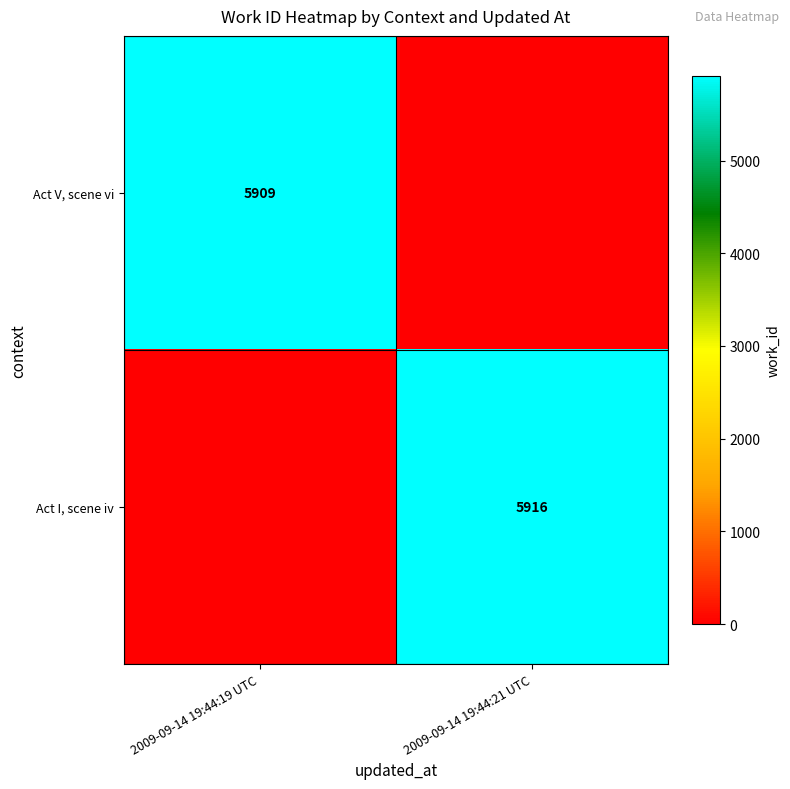

What is the greatest value displayed?

5916